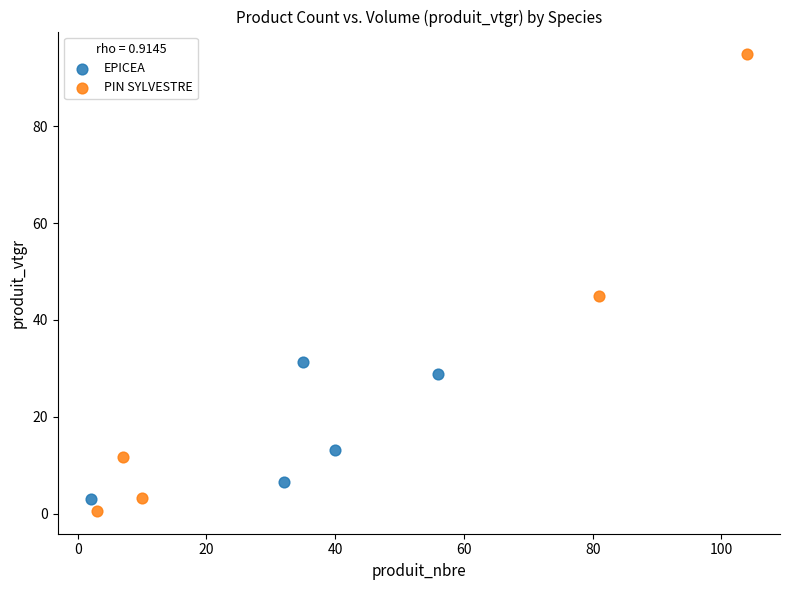

What are all the series names shown in the legend?

EPICEA, PIN SYLVESTRE